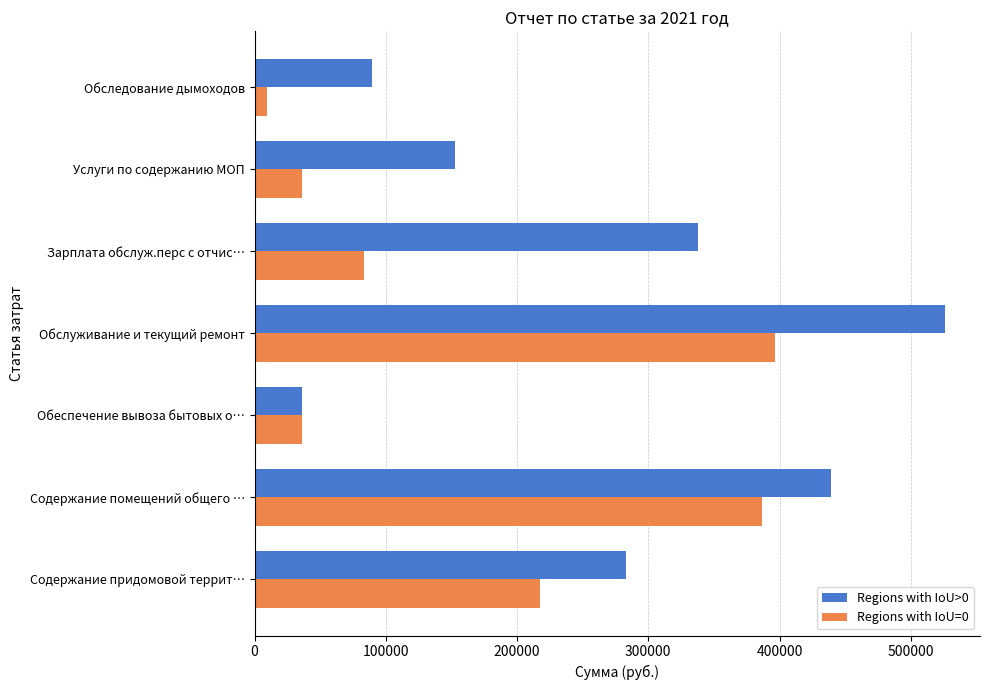

How many data points in Regions with IoU=0 are less than 83662?

3